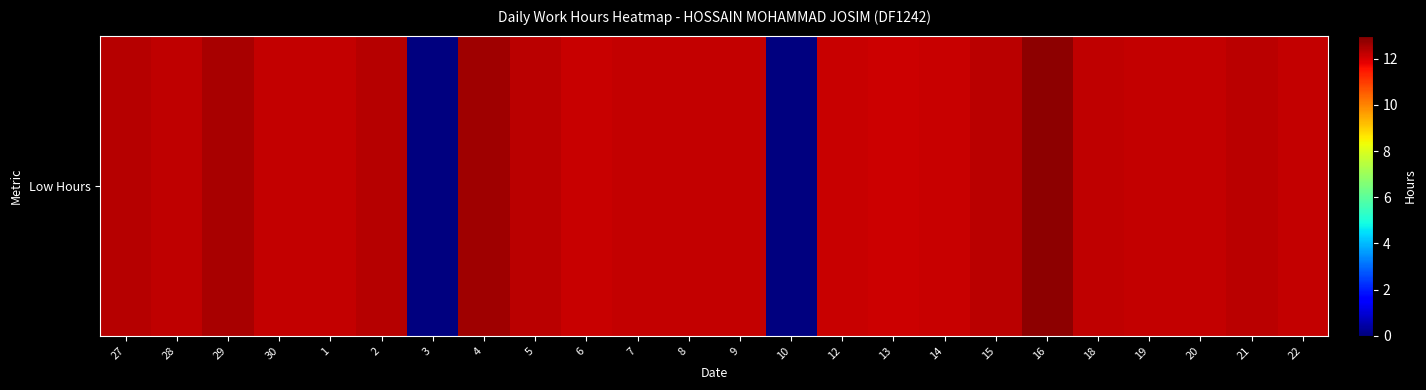

What is the average value?

11.3